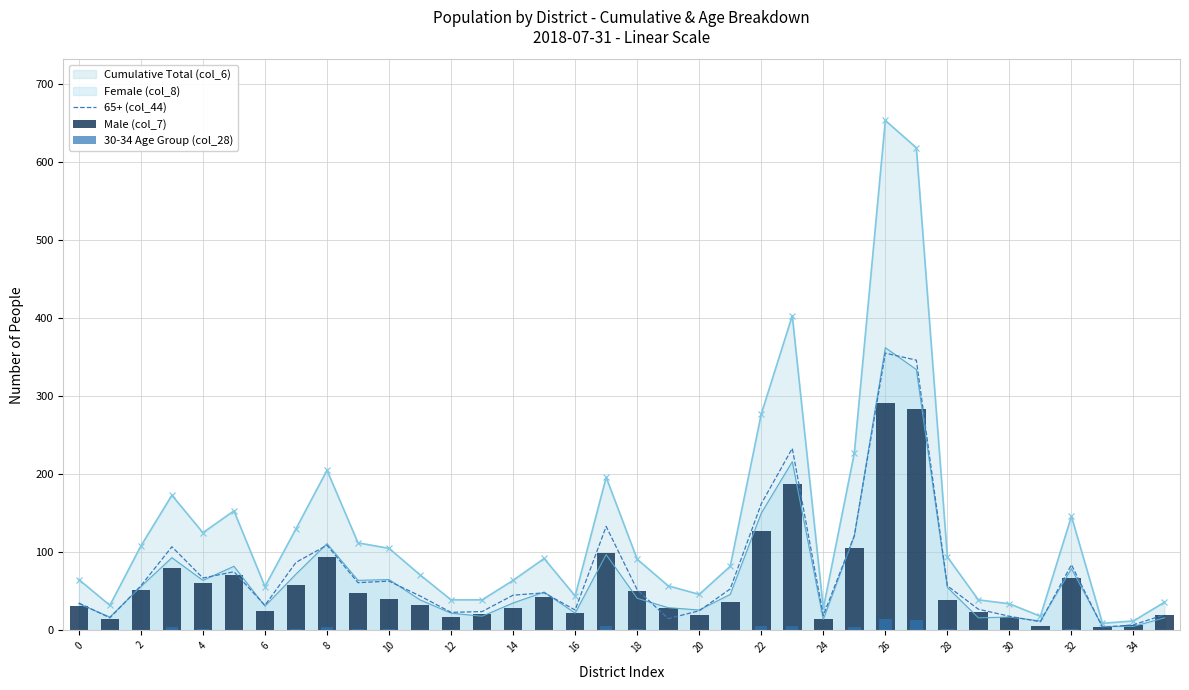

Reading right to left, extract all data points from this chart.

65+ (col_44): 20	7	4	84	11	18	27	57	346	355	121	19	233	162	53	25	15	52	133	26	48	45	24	23	44	63	61	109	87	32	75	67	107	57	16	35
Male (col_7): 20	7	4	67	6	17	23	39	284	291	106	14	187	127	36	20	28	50	99	22	43	29	21	17	32	40	48	94	58	25	71	61	80	52	15	31
30-34 Age Group (col_28): 0	0	0	2	0	0	0	2	13	14	4	0	6	6	0	1	0	2	6	0	0	0	0	0	0	2	2	4	2	1	1	2	4	1	1	0